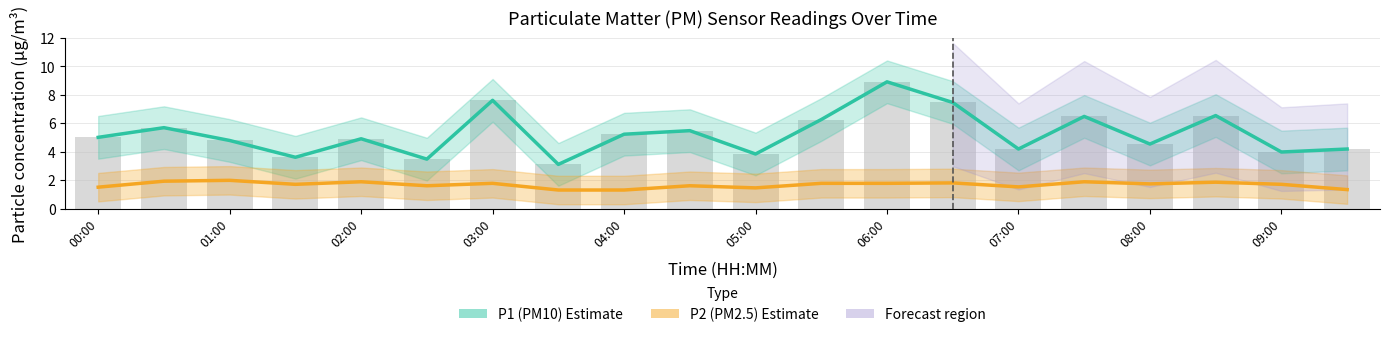

List the series in order of their overall mean, highest first.

P1 (PM10), P2 (PM2.5)